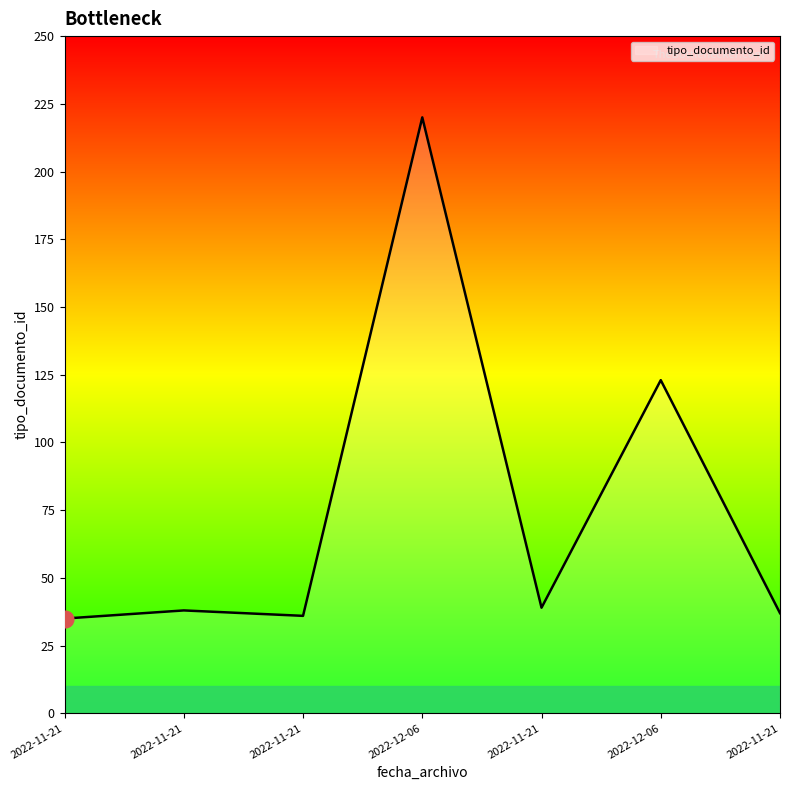

What is the minimum value shown in the chart?

35